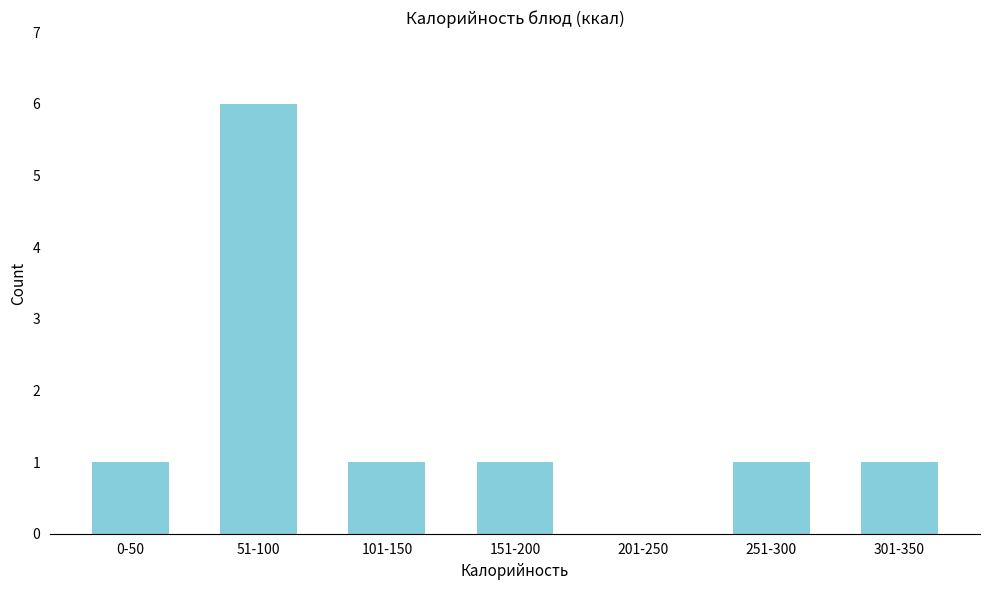

Reading left to right, extract all data points from this chart.

0-50=1	51-100=6	101-150=1	151-200=1	201-250=0	251-300=1	301-350=1